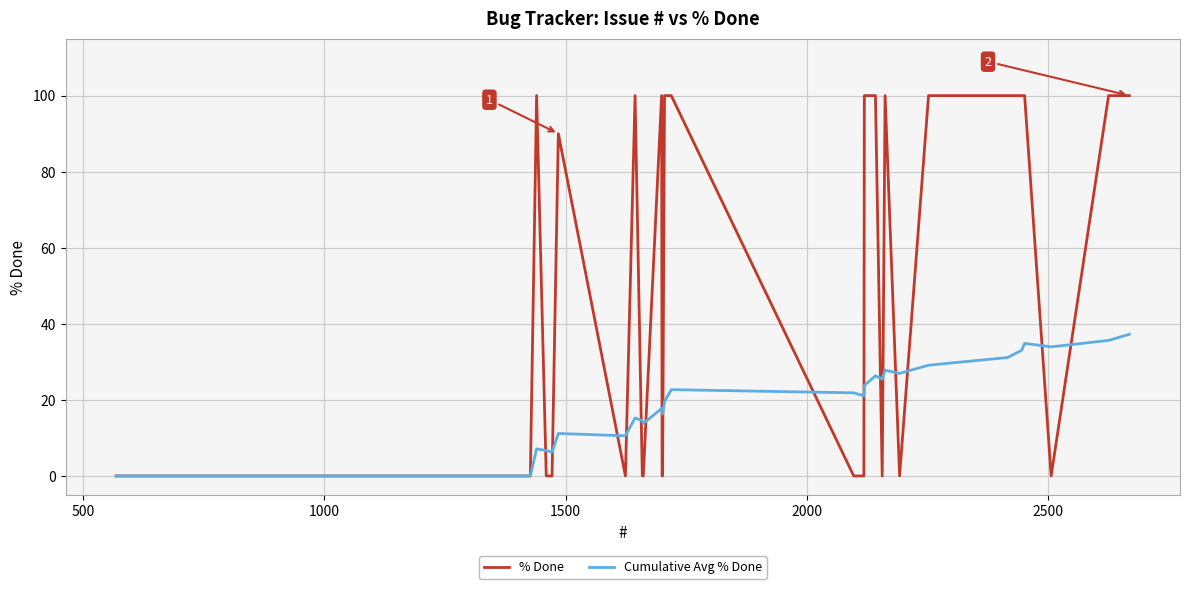

List the series in order of their overall mean, highest first.

% Done, Cumulative Avg % Done